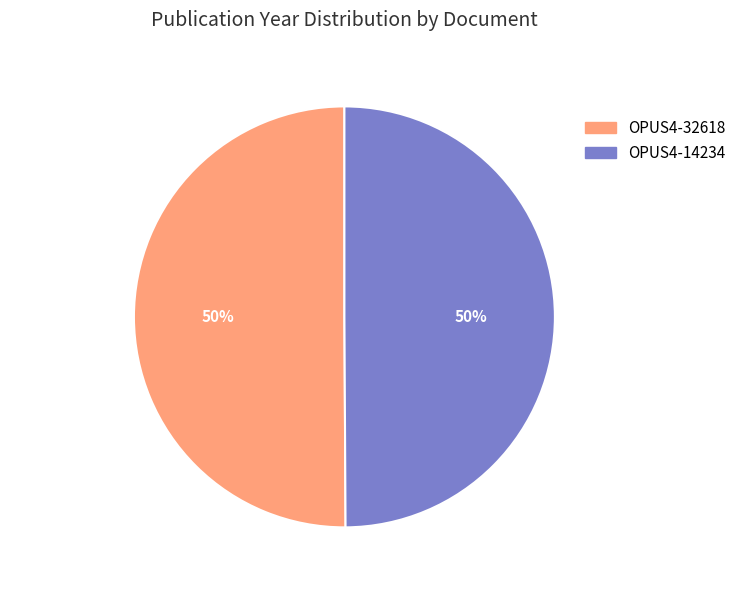

To the nearest percent, what portion does OPUS4-14234 represent?

50%